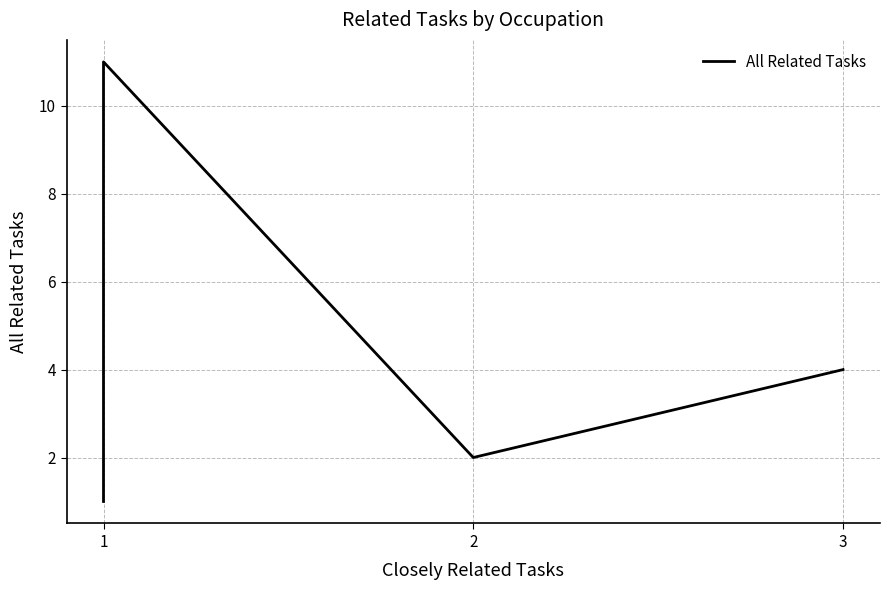

What is the value of the 11th point from the left?

1